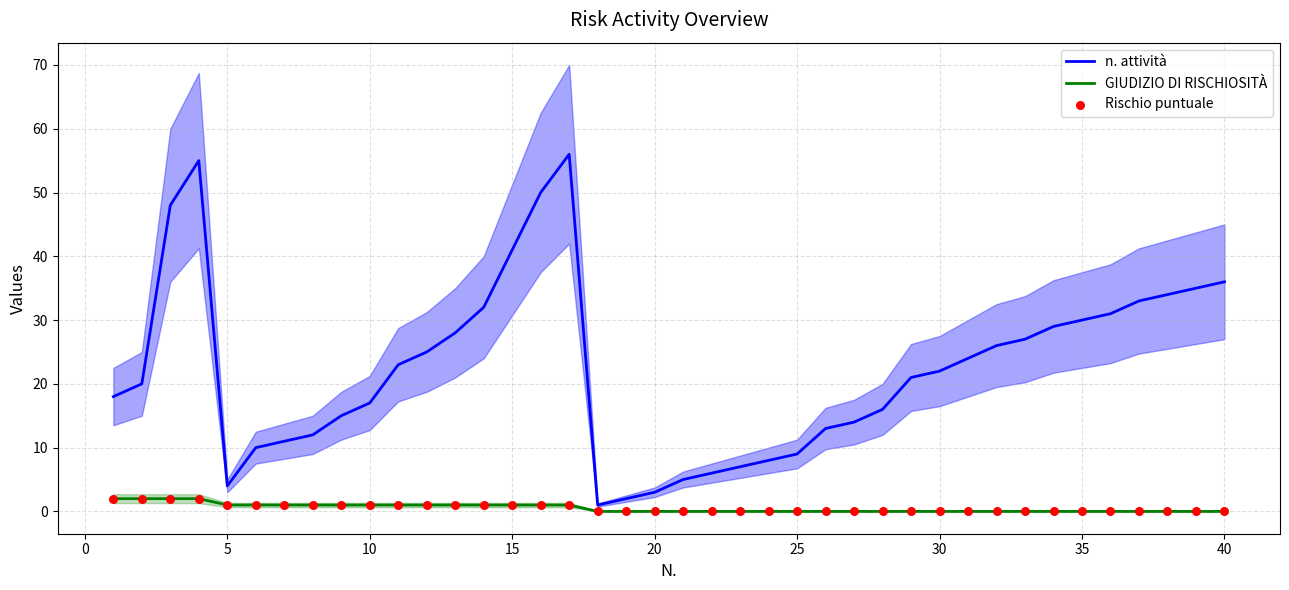

Which series reaches the maximum Y coordinate?

n. attività